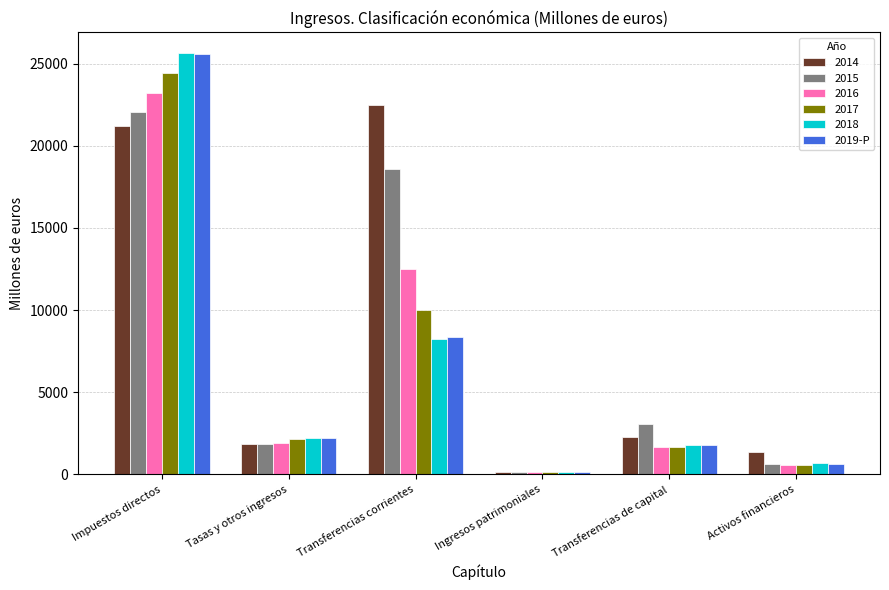

Does the chart contain stacked bars?

No